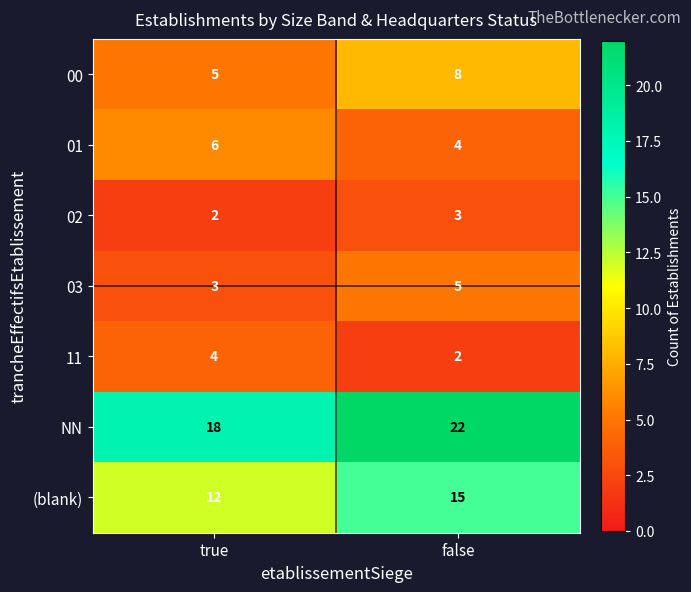

True or false: (blank) has a value of 15 at false.

True